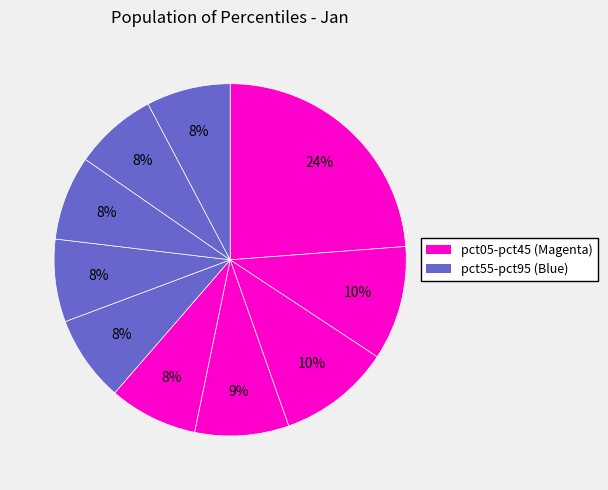

How many slices are in this pie chart?

10